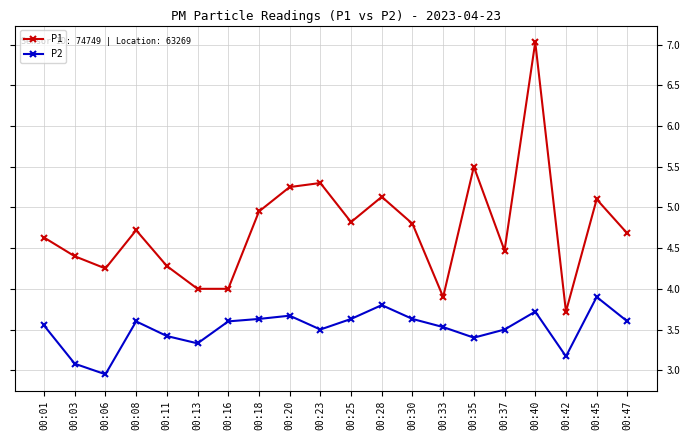

At how many categories does at least one series exceed 3?

20